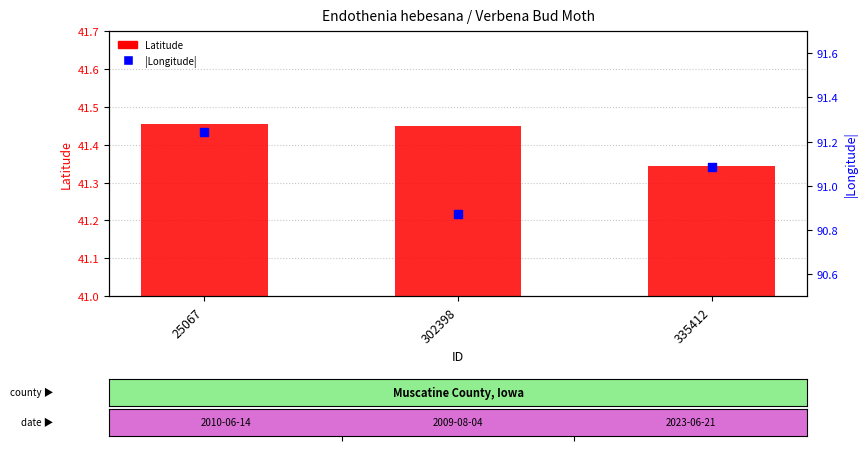

At which category is the sum across all series the highest?

25067